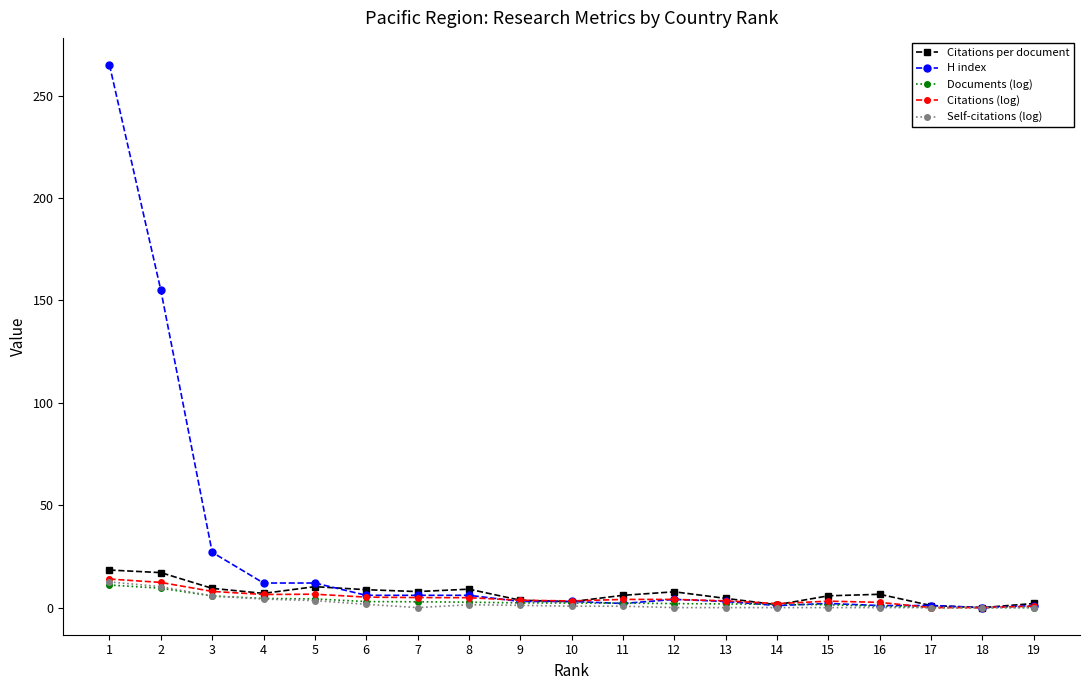

Which series has the largest total across all categories?

H index